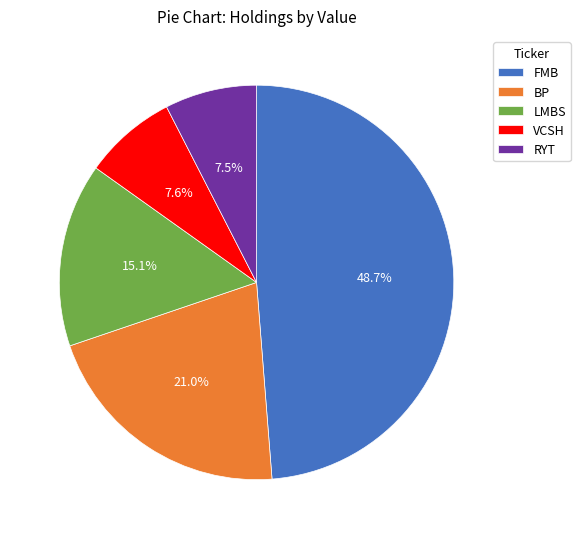

Combined, do VCSH and LMBS account for over 50%?

No